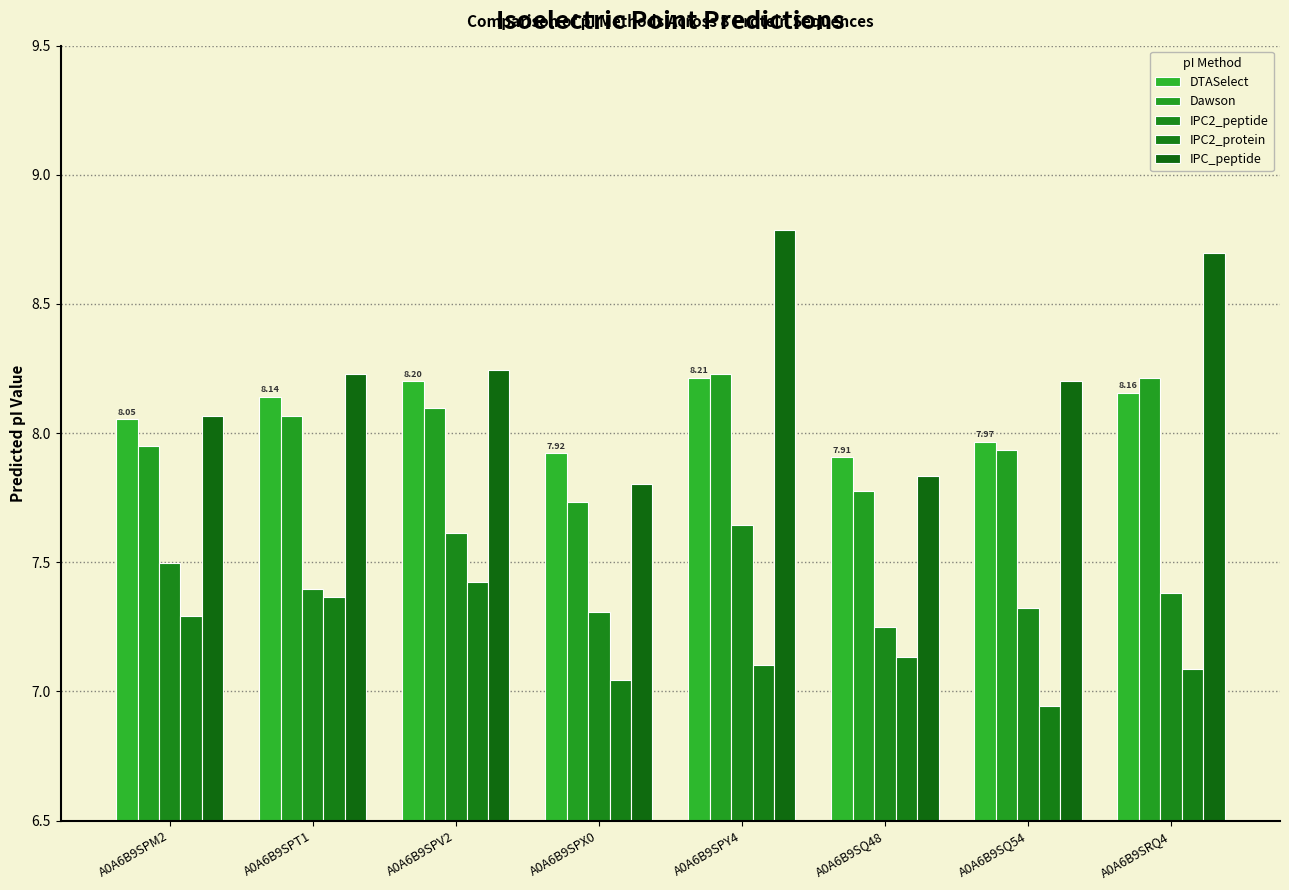

What is the label of the 1st bar from the right?

A0A6B9SRQ4